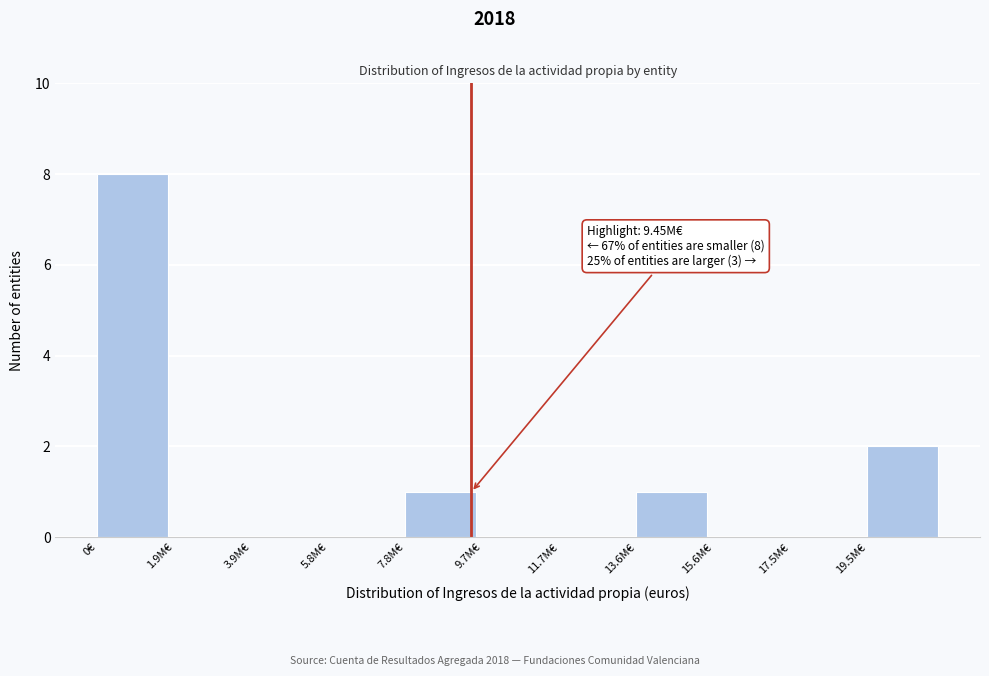

Reading right to left, list all the values displayed in this chart.

19.5M€=2	17.5M€=0	15.6M€=0	13.6M€=1	11.7M€=0	9.7M€=0	7.8M€=1	5.8M€=0	3.9M€=0	1.9M€=0	0€=8